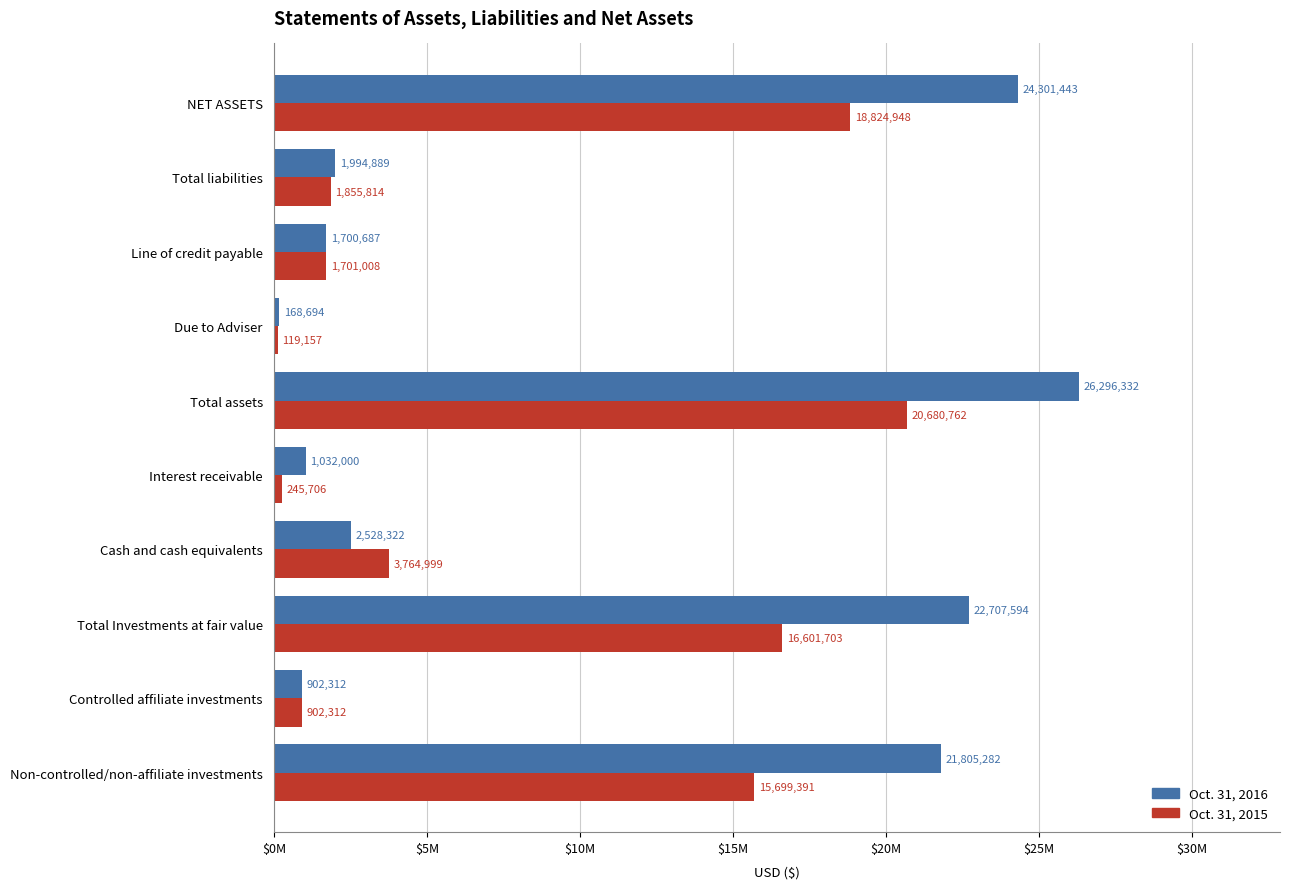

How many bars are there in each group?

2